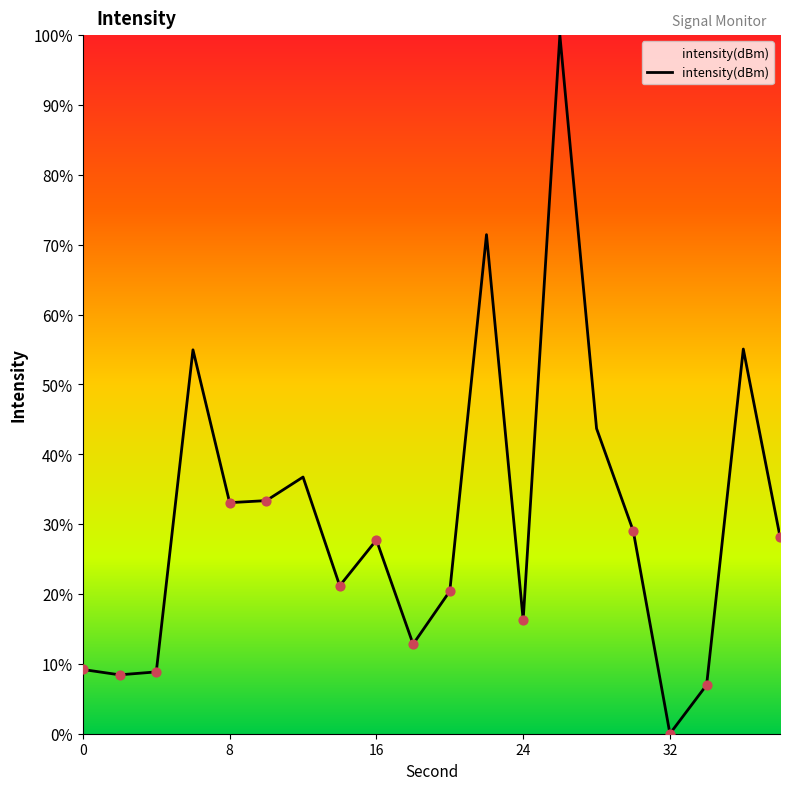

What is the difference between the maximum and minimum values?

100.0